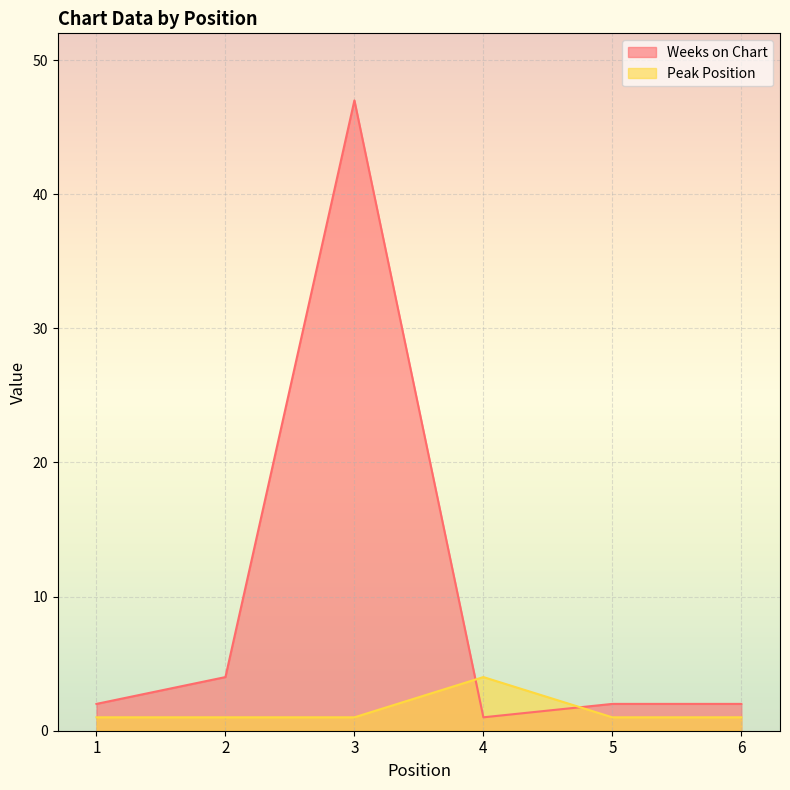

How many interior local peaks does the Peak Position series have?

1